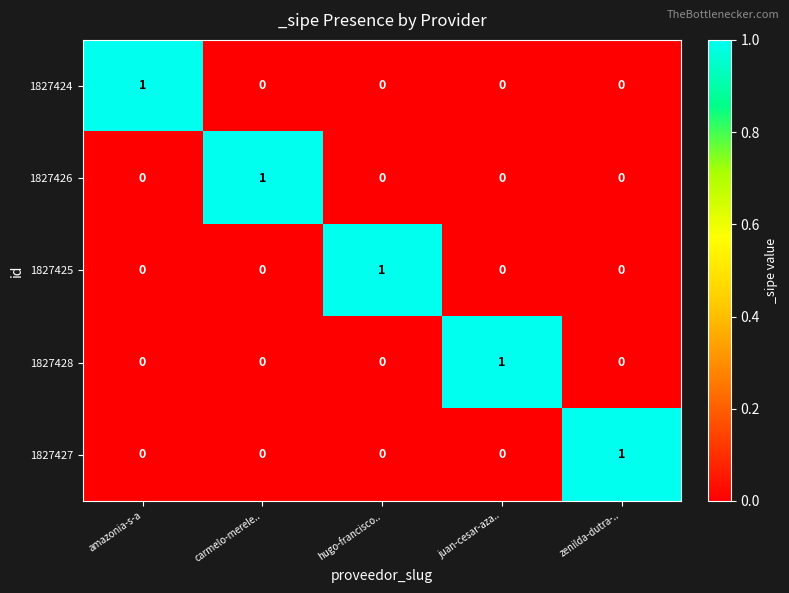

Reading left to right, list all the values displayed in this chart.

1827424: amazonia-s-a=1	carmelo-merele..=0	hugo-francisco..=0	juan-cesar-aza..=0	zenilda-dutra-..=0
1827426: amazonia-s-a=0	carmelo-merele..=1	hugo-francisco..=0	juan-cesar-aza..=0	zenilda-dutra-..=0
1827425: amazonia-s-a=0	carmelo-merele..=0	hugo-francisco..=1	juan-cesar-aza..=0	zenilda-dutra-..=0
1827428: amazonia-s-a=0	carmelo-merele..=0	hugo-francisco..=0	juan-cesar-aza..=1	zenilda-dutra-..=0
1827427: amazonia-s-a=0	carmelo-merele..=0	hugo-francisco..=0	juan-cesar-aza..=0	zenilda-dutra-..=1